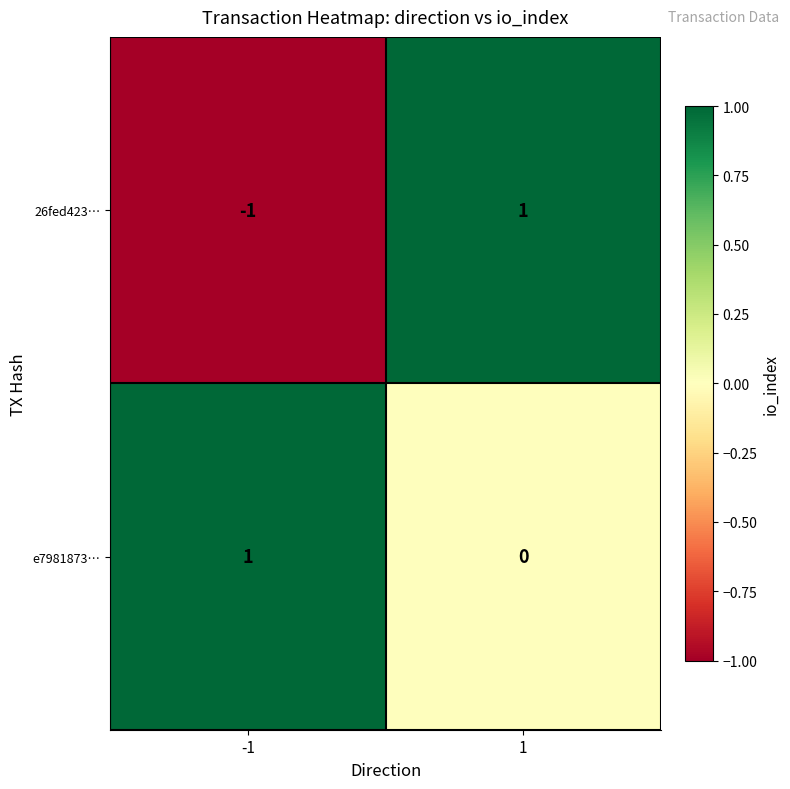

What is the spread (max minus min) of values at 1?

1